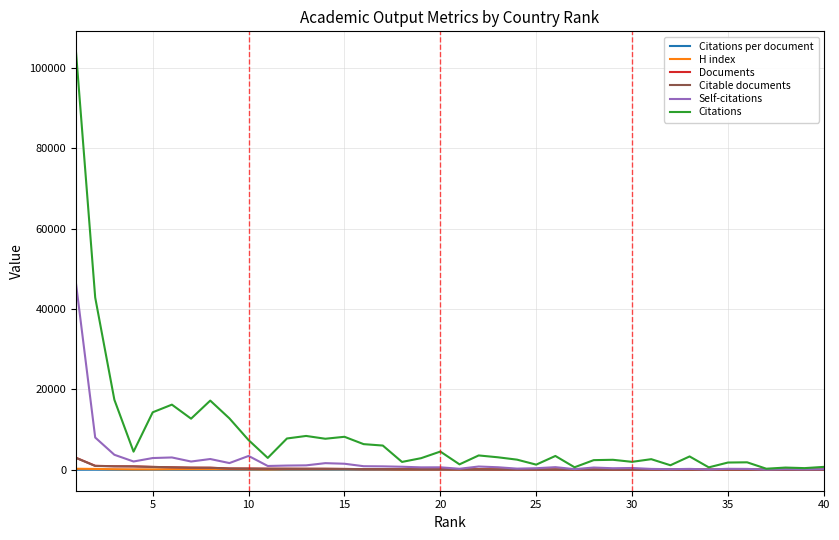

Which series has the largest total across all categories?

Citations